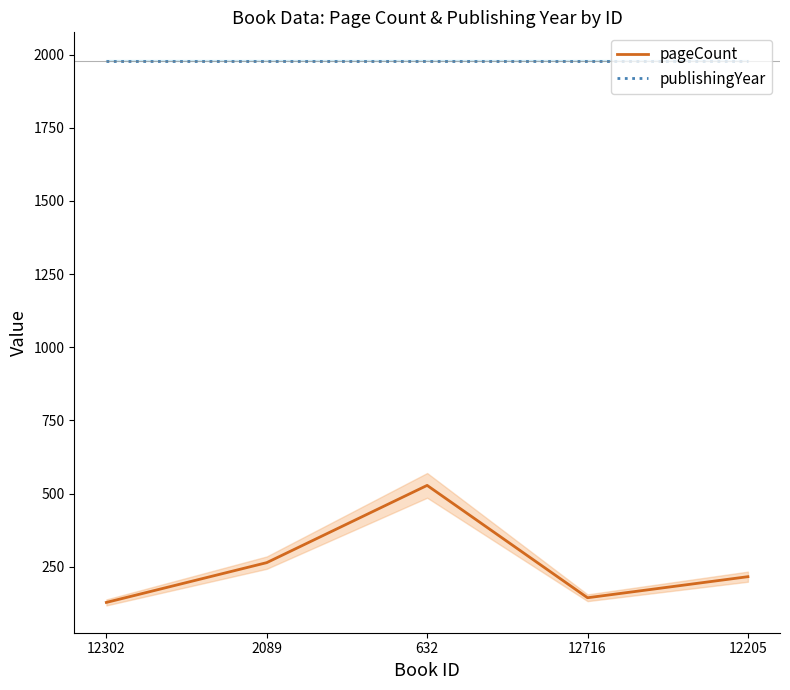

Rank the categories by publishingYear value from lowest to highest.

12302, 2089, 632, 12716, 12205